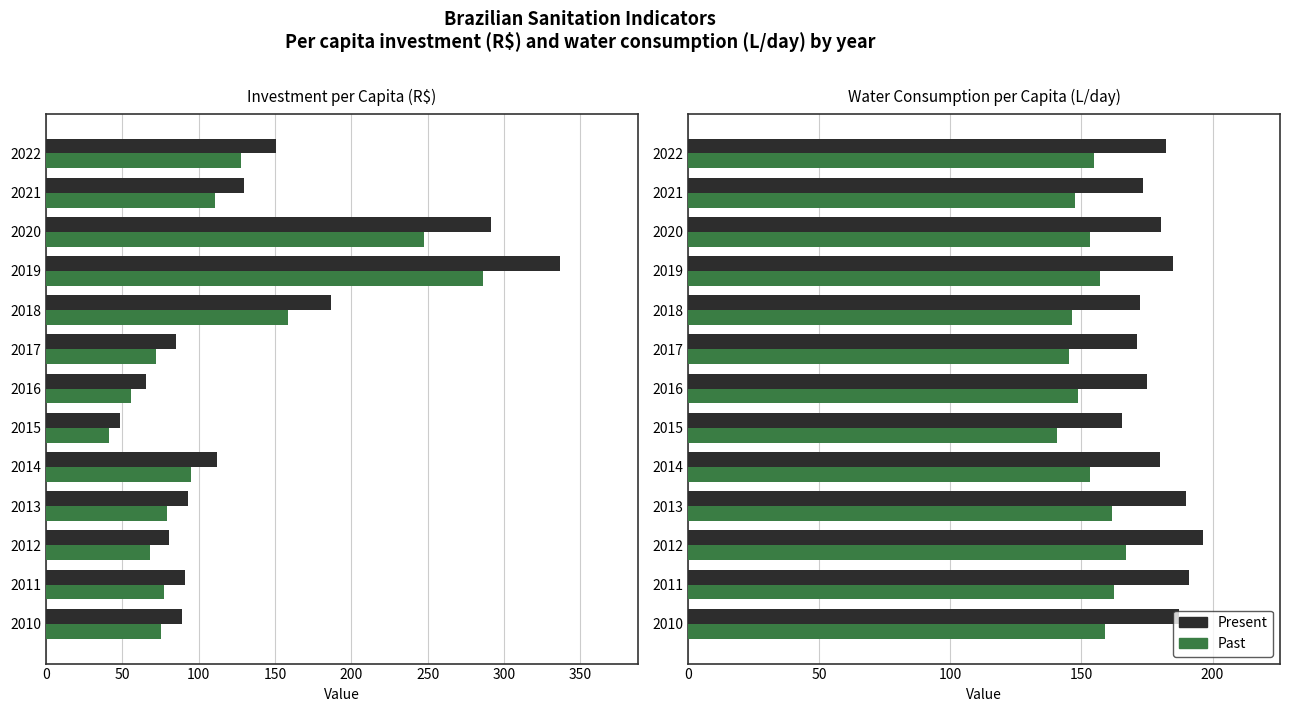

Is it true that Present value equals 249.8 at 2015?

False